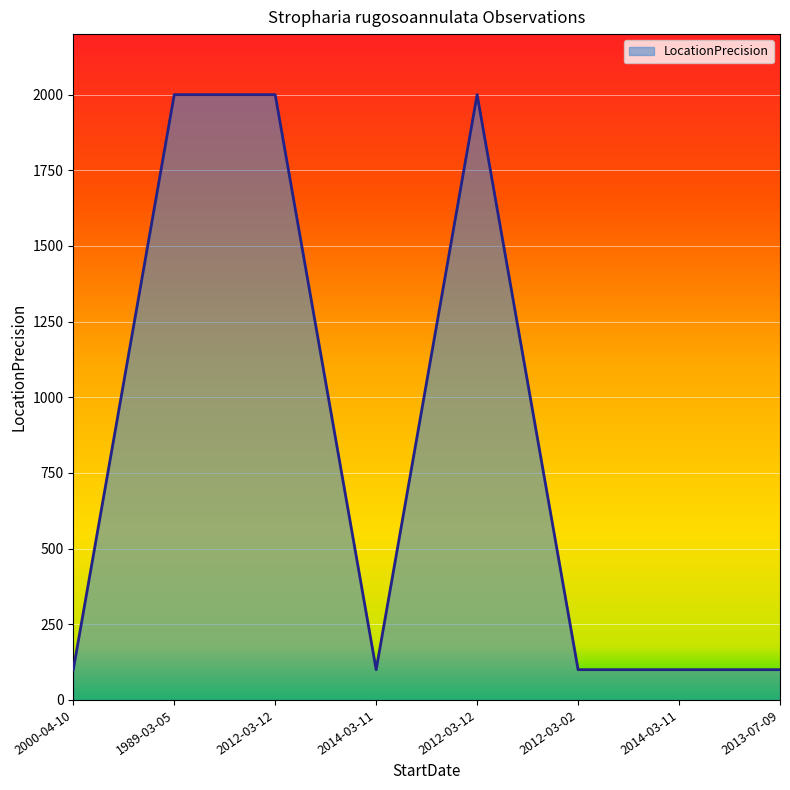

Rank the categories by value from lowest to highest.

2000-04-10, 2014-03-11, 2012-03-02, 2014-03-11, 2013-07-09, 1989-03-05, 2012-03-12, 2012-03-12